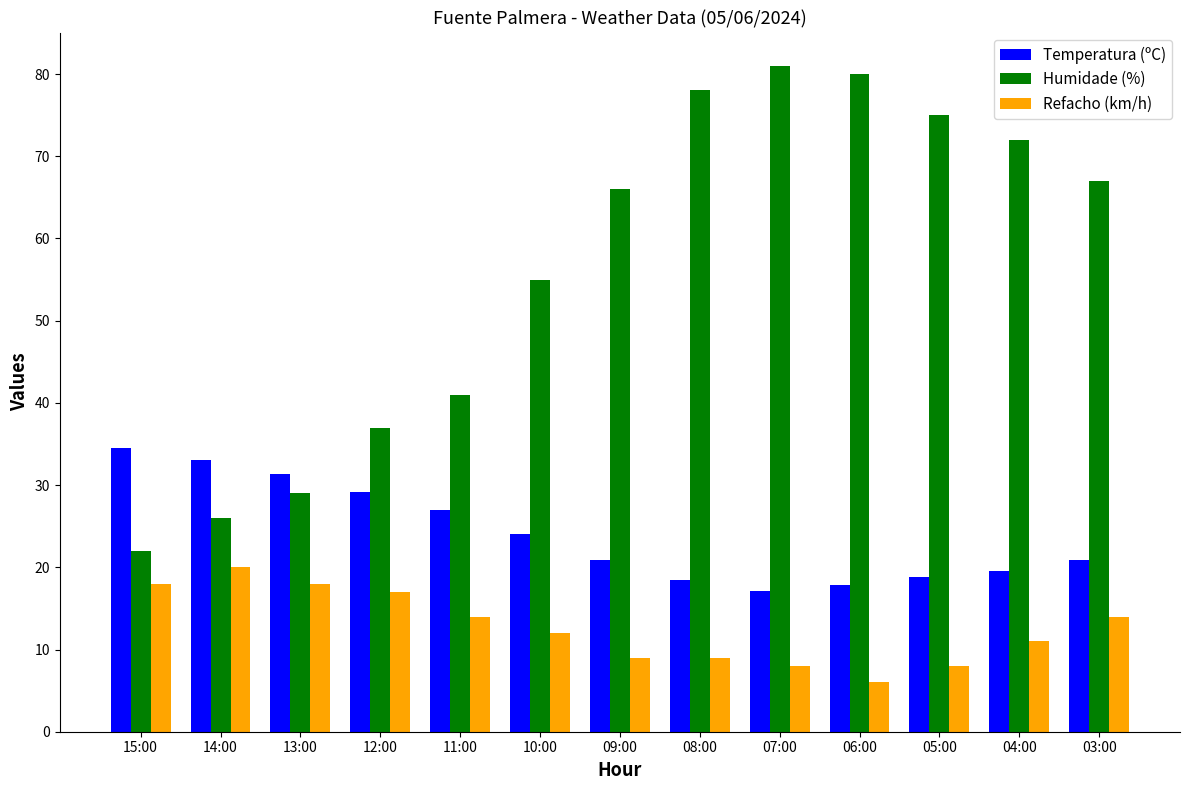

At which label is Humidade (%) closest to 51?

10:00